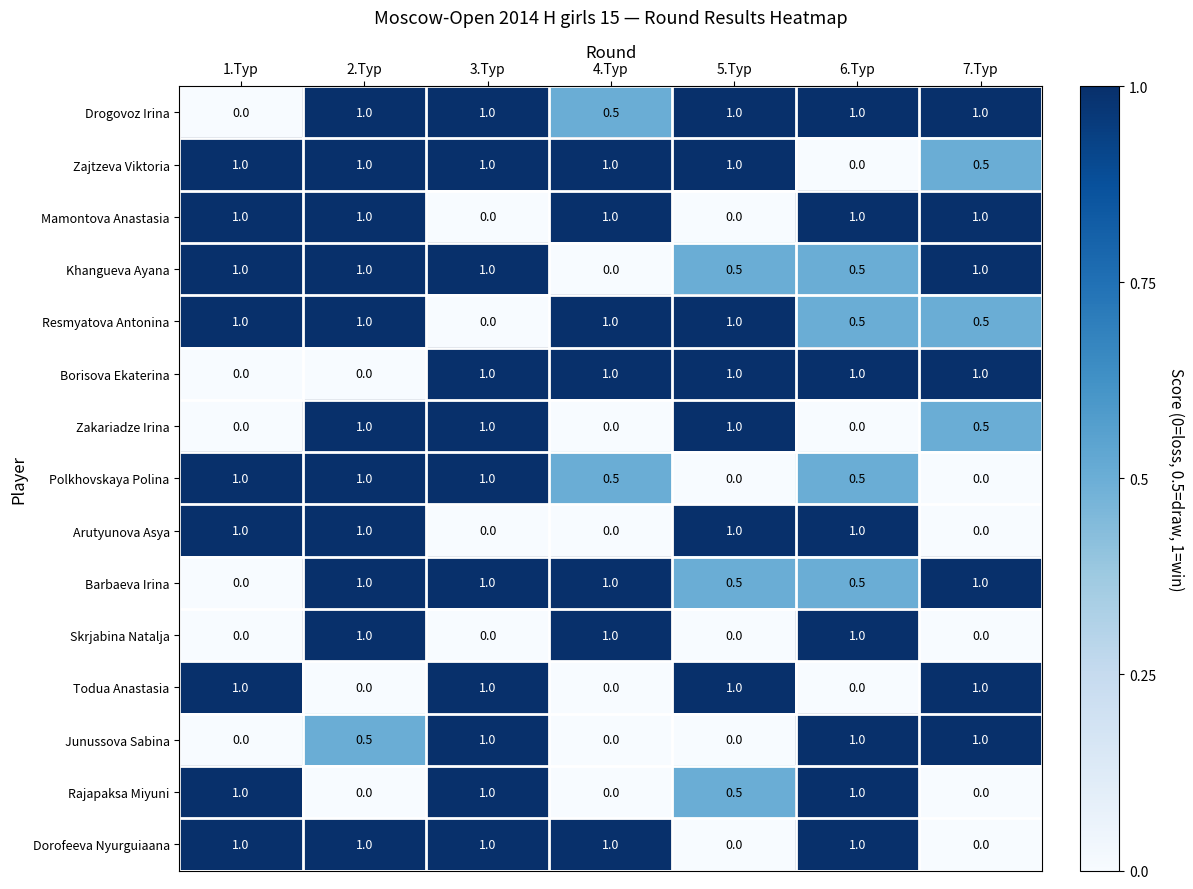

Is it true that Khangueva Ayana equals 0.5 at 5.Тур?

True